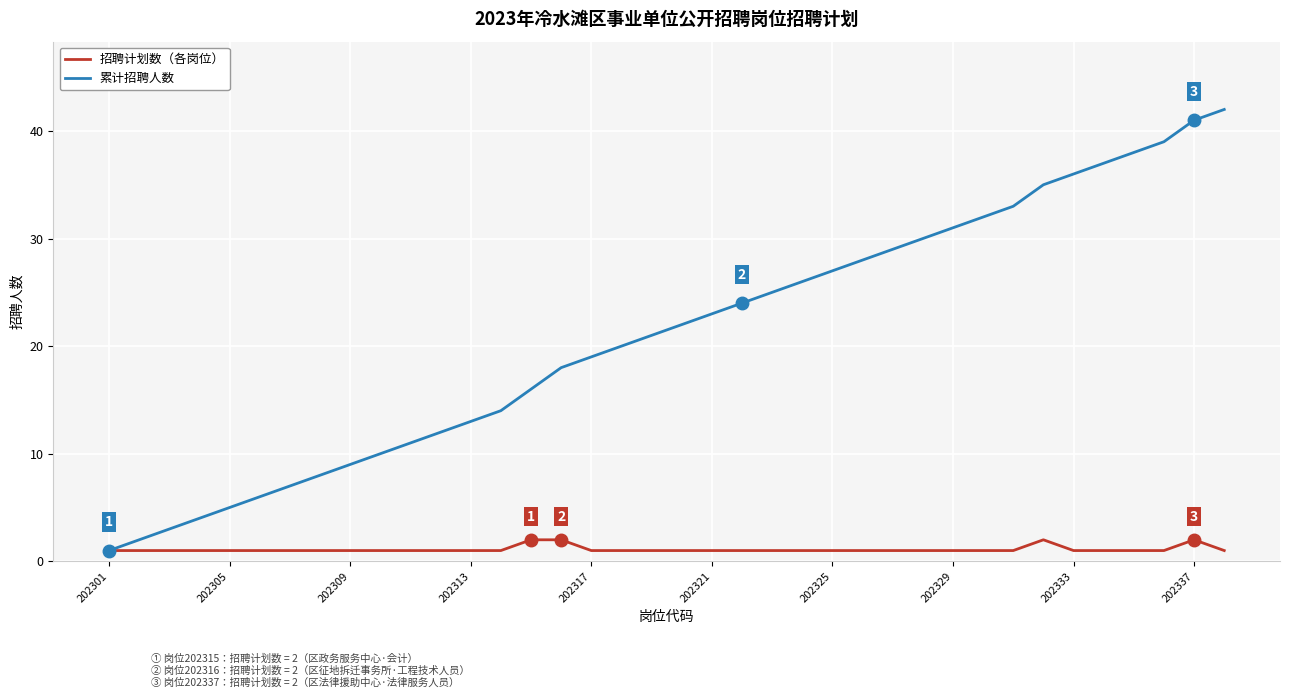

Rank the series by their average value, from highest to lowest.

累计招聘人数, 招聘计划数（各岗位）